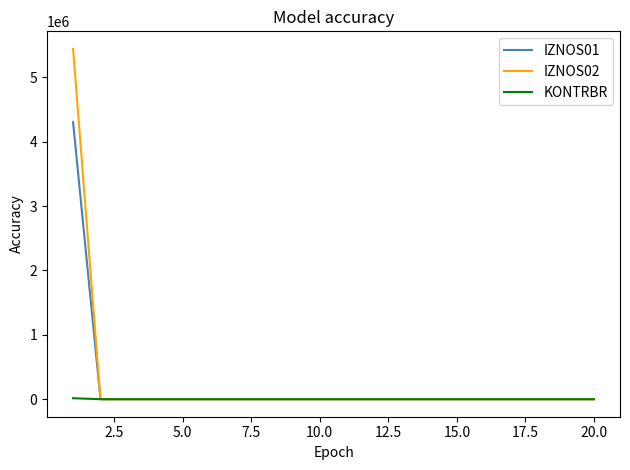

How many distinct data groups are displayed?

3